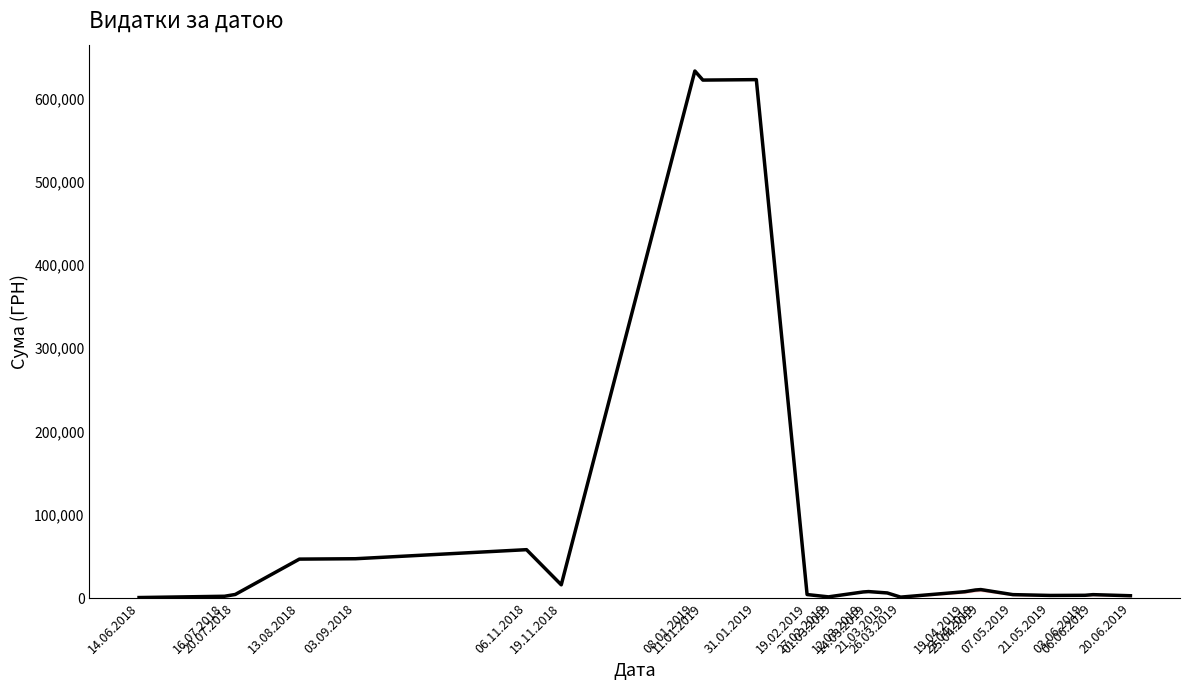

What is the maximum value shown in the chart?

633093.5